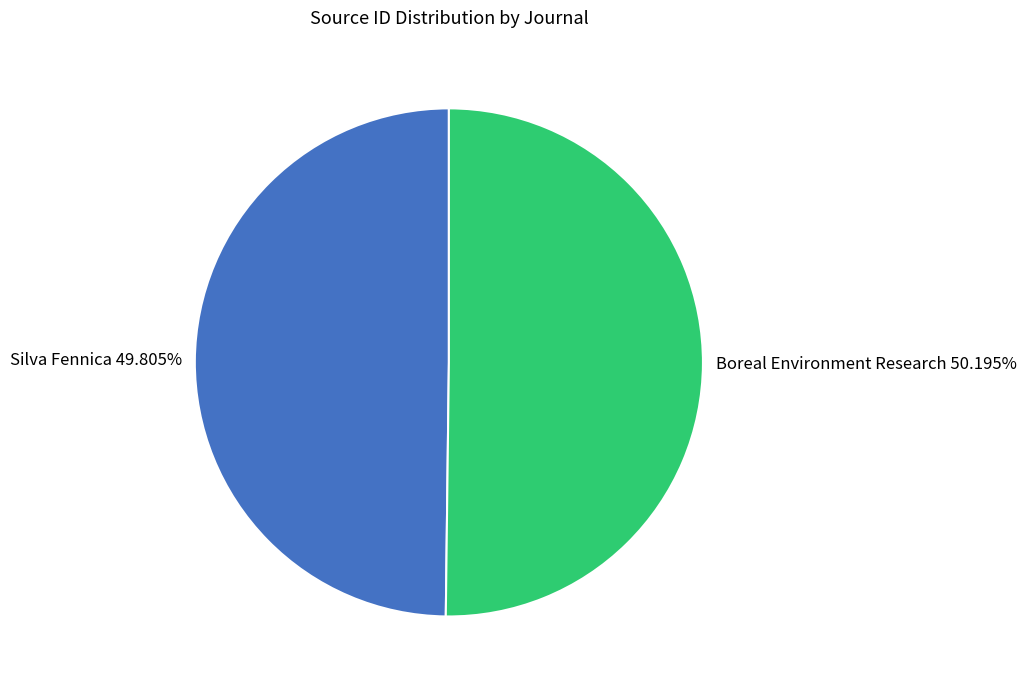

How many slices are in this pie chart?

2